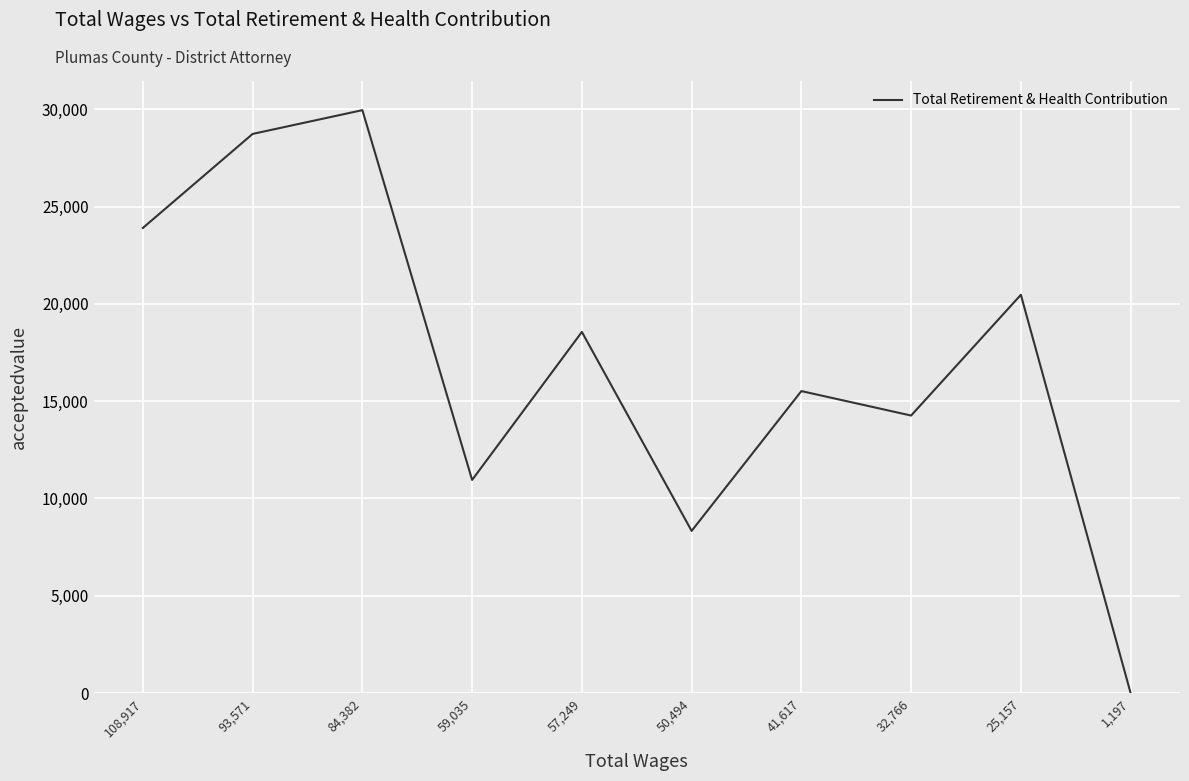

What is the sum of all values?

170659